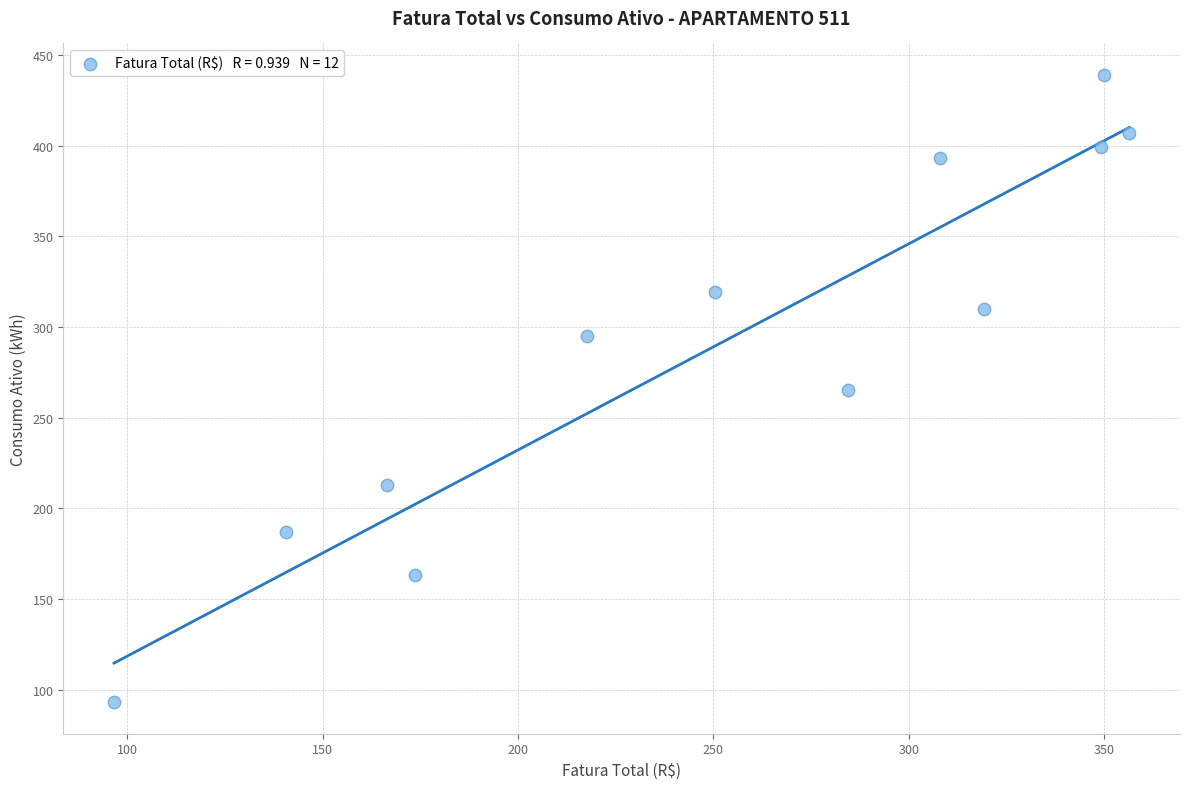

What is the average Y value?

290